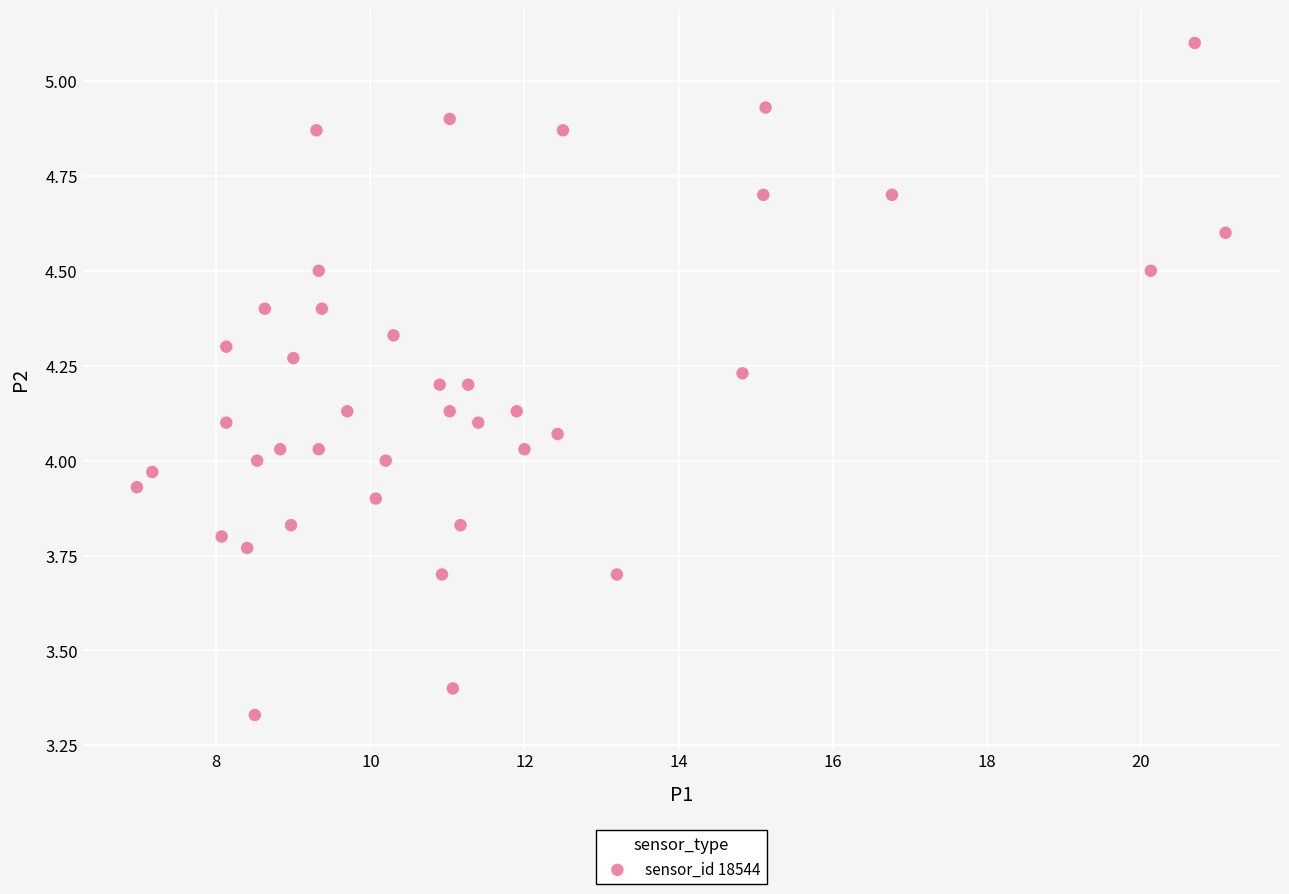

What is the range of X values (max minus min)?

14.1